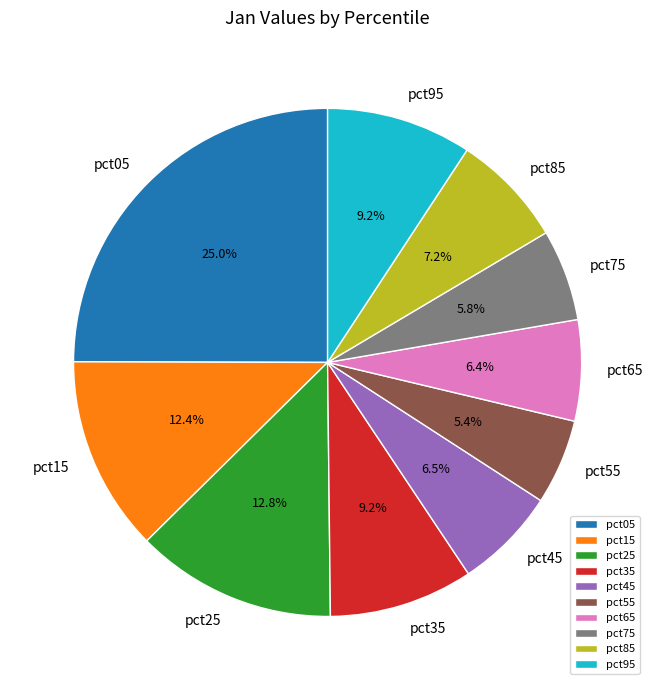

Does pct25 represent more than half of the total?

No